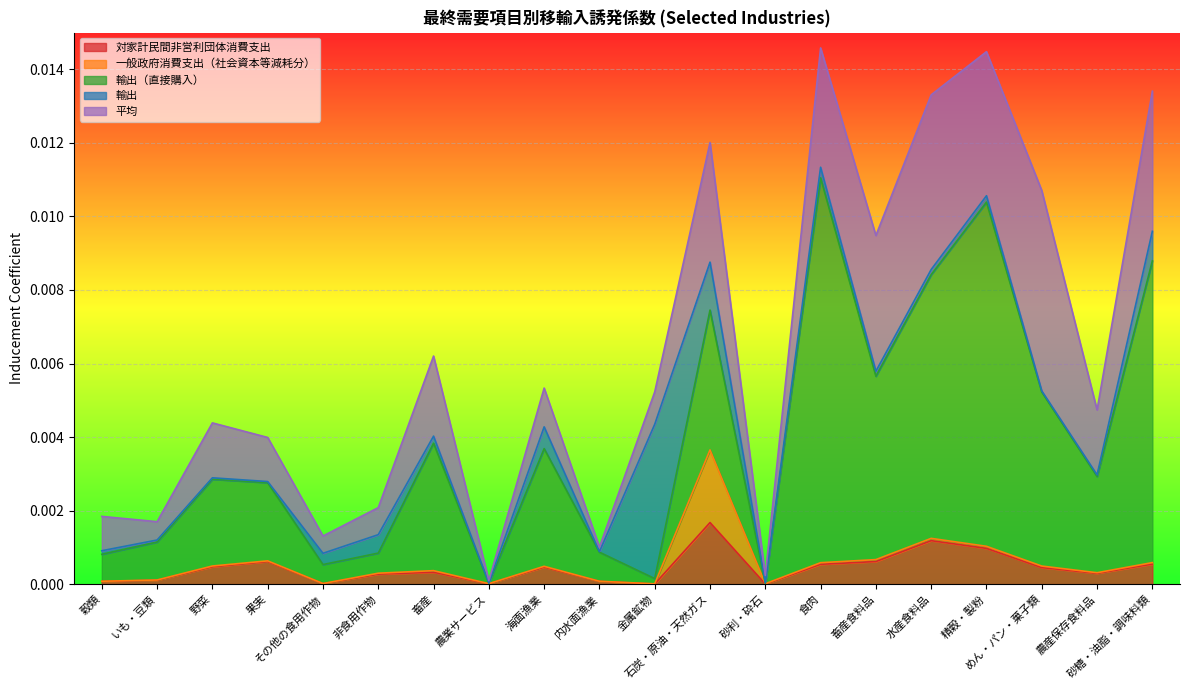

Which series has the widest spread of values?

輸出（直接購入）